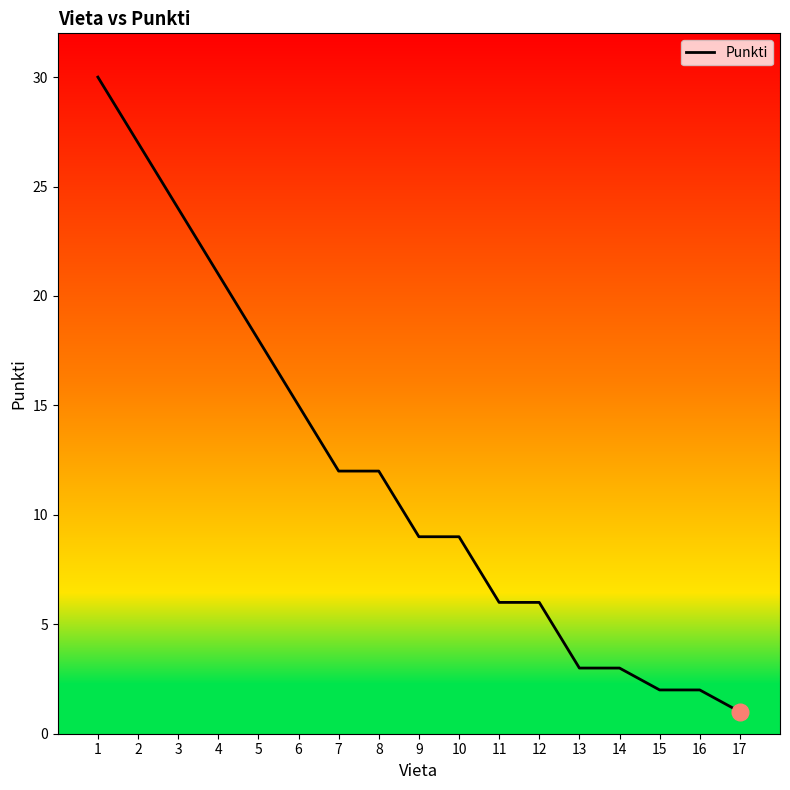

Is this an area chart (filled region under the line)?

No